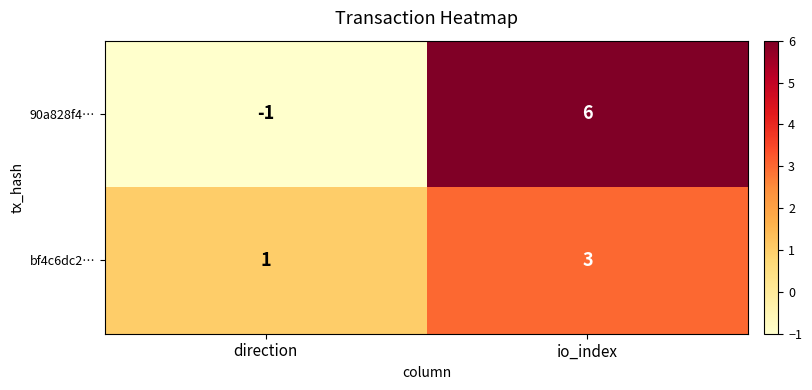

Where is 90a828f4… nearest to the value 2?

direction